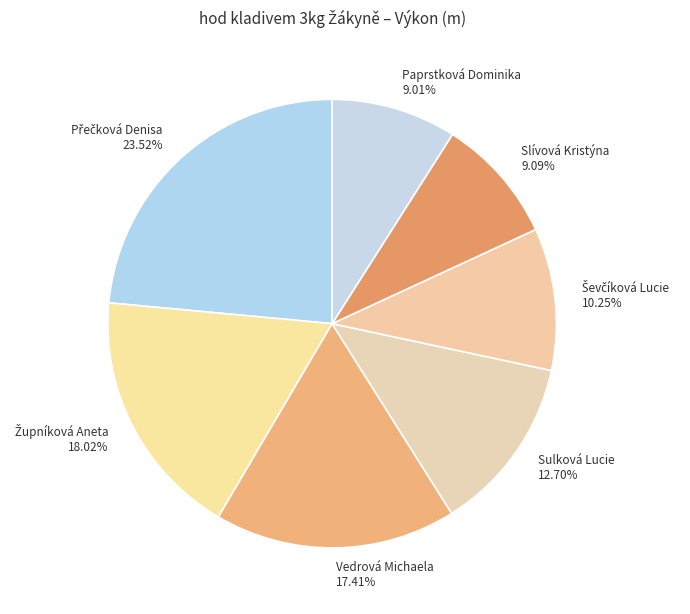

How many slices are in this pie chart?

7